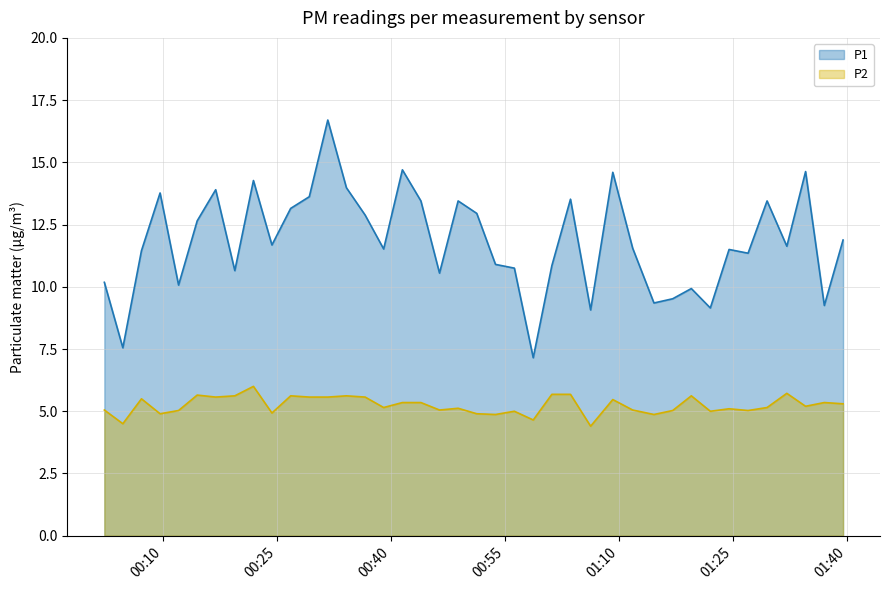

How many lines are shown in the chart?

2